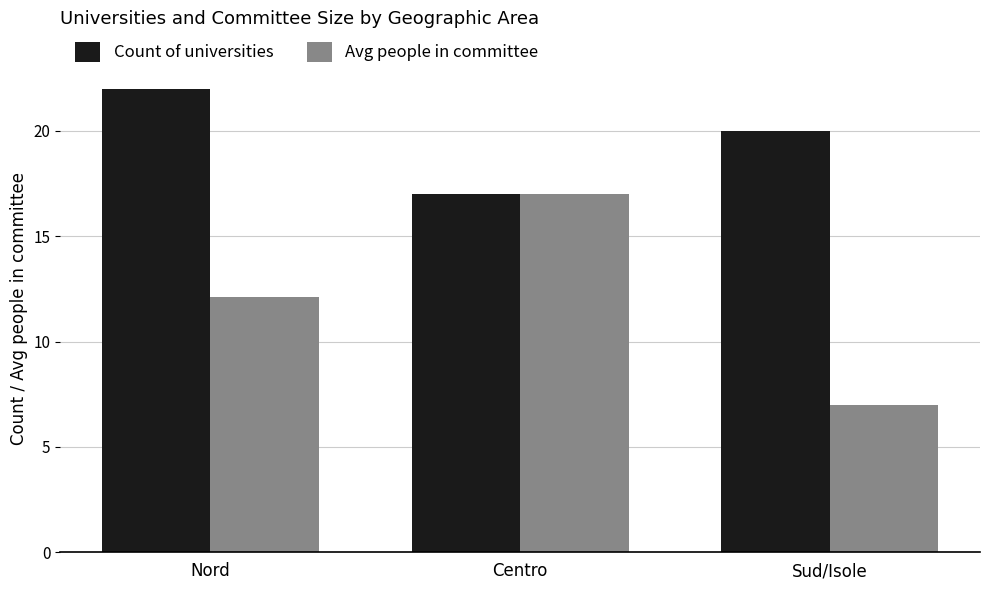

Where is Count of universities nearest to the value 19?

Sud/Isole